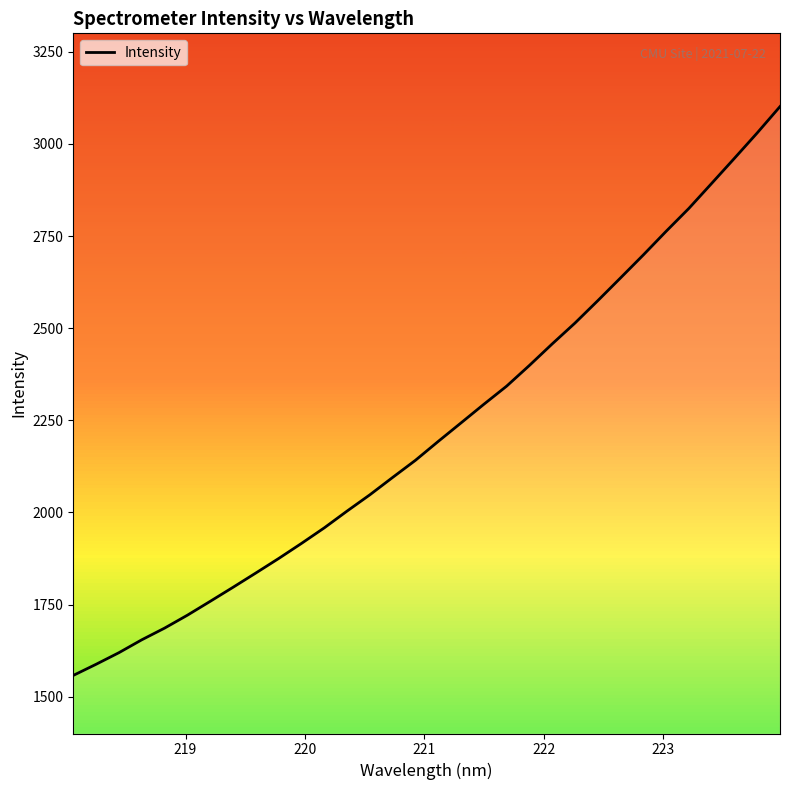

What is the lowest value of the Intensity series?

1557.6